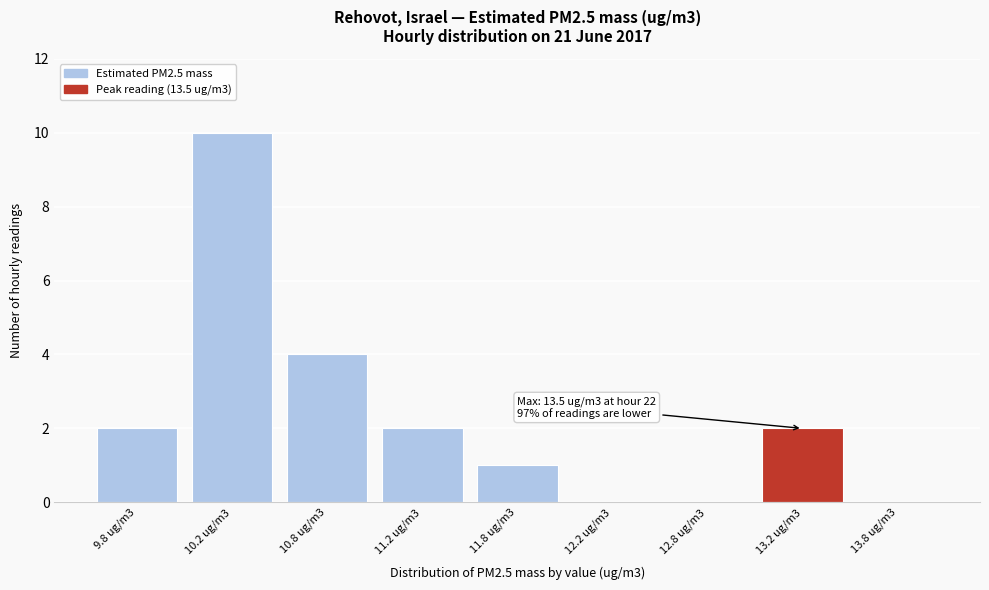

Reading right to left, extract all data points from this chart.

13.8 ug/m3=0	13.2 ug/m3=2	12.8 ug/m3=0	12.2 ug/m3=0	11.8 ug/m3=1	11.2 ug/m3=2	10.8 ug/m3=4	10.2 ug/m3=10	9.8 ug/m3=2